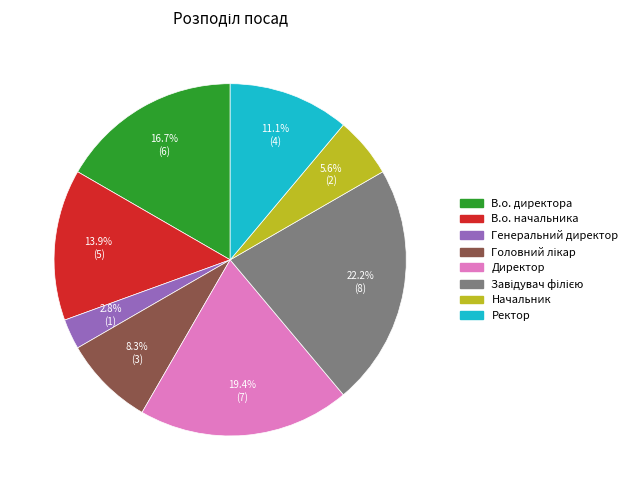

Which has a higher value, Ректор or В.о. начальника?

В.о. начальника